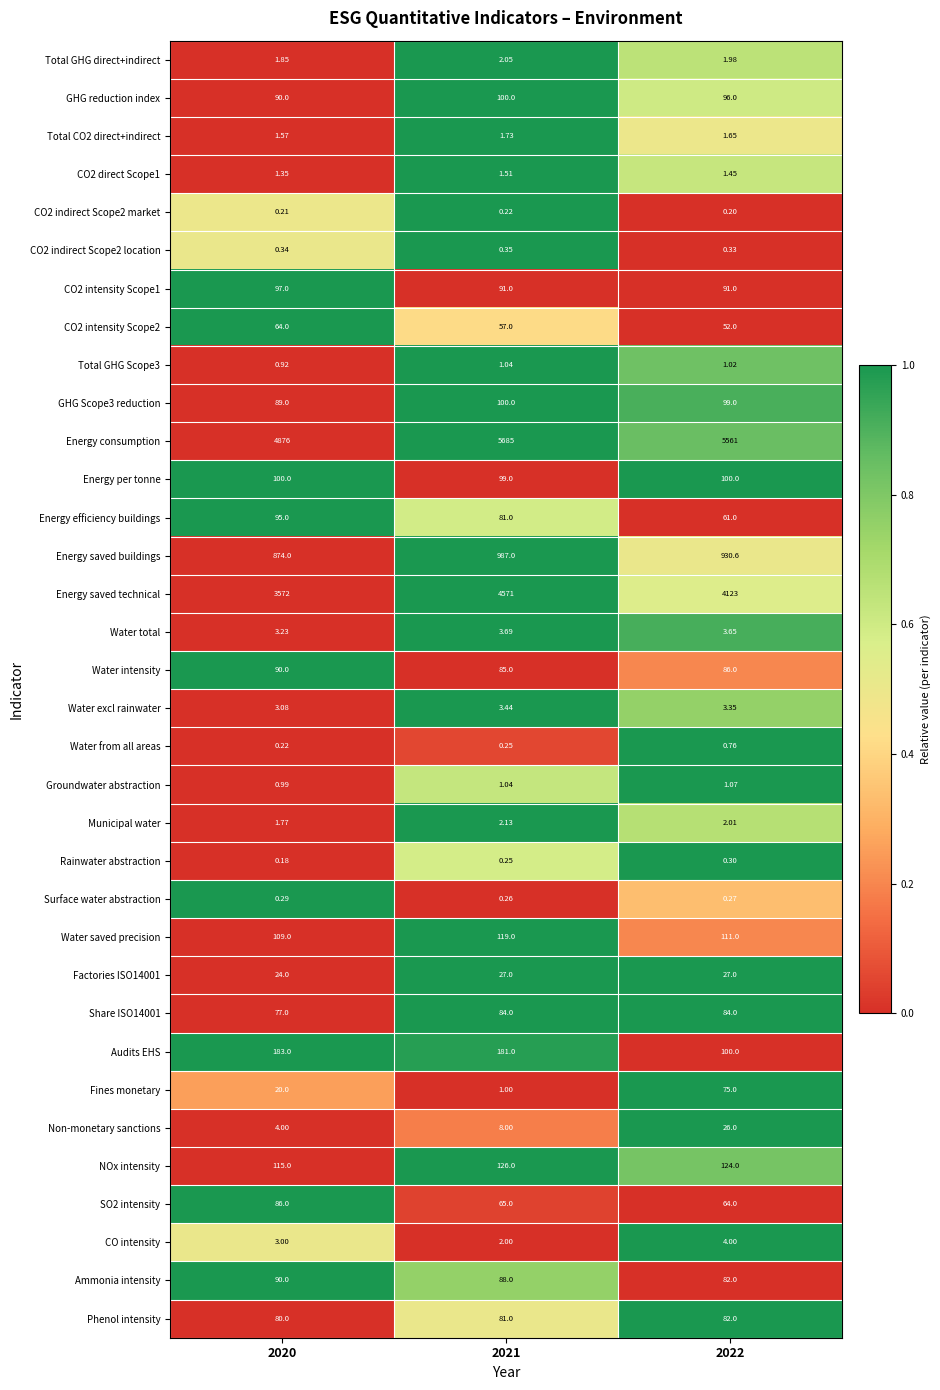

Which series has the largest total across all categories?

Energy consumption